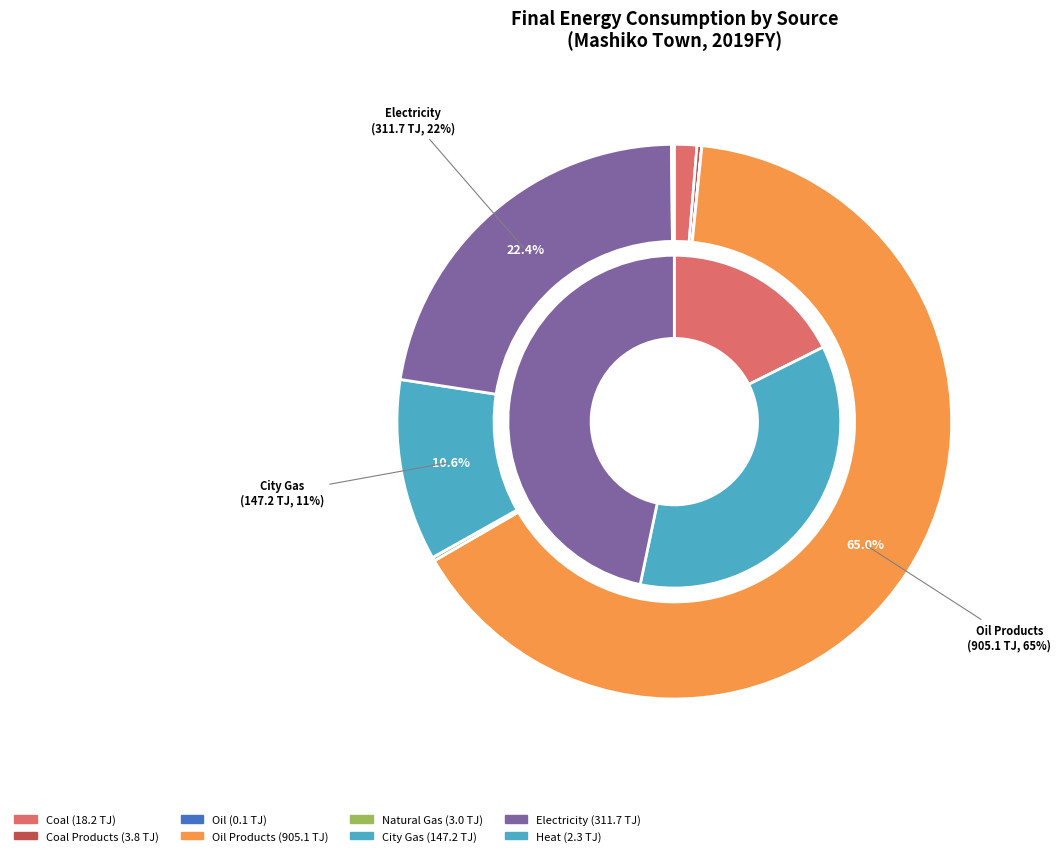

Combined, what portion of the pie is Coal Products and Natural Gas?

0.5%